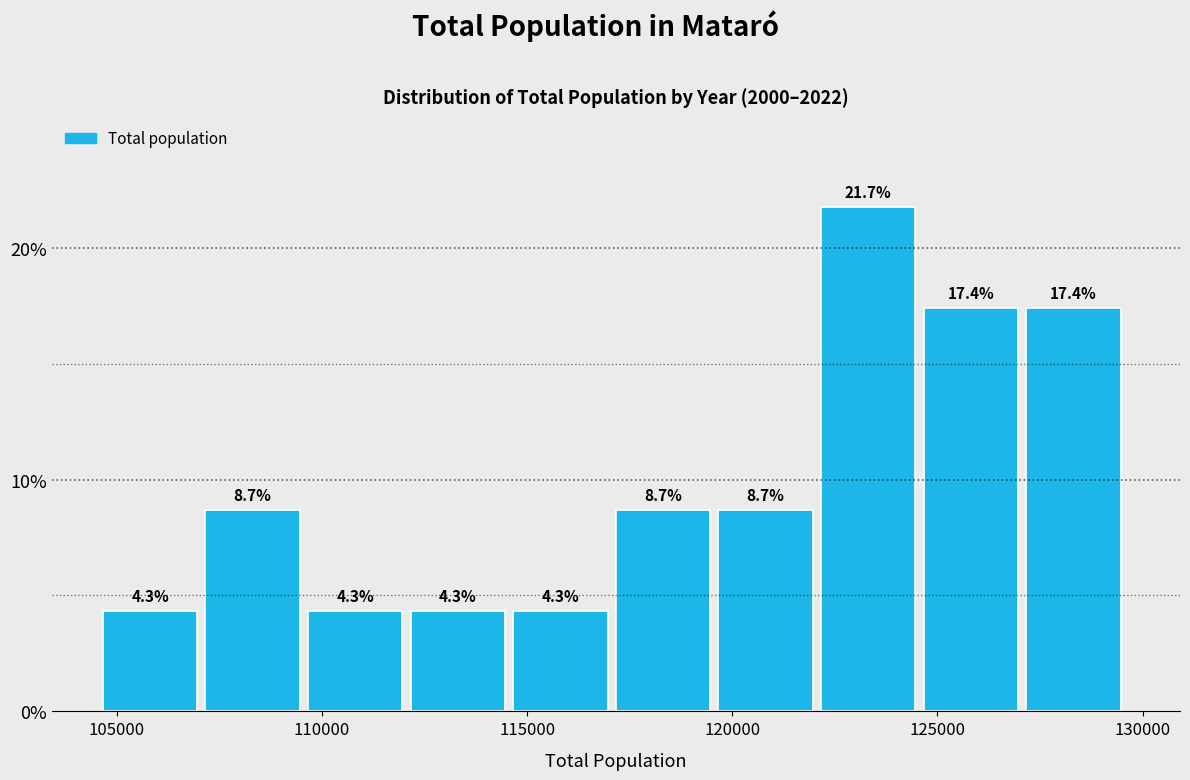

Reading left to right, list every bar in this chart as the range it spans on the x-axis followed by its height. The bar edges are not printed on the chart, so give them approximately, as read against the axis.

104500 to 107000: 4.3
107000 to 109500: 8.7
109500 to 112000: 4.3
112000 to 114500: 4.3
114500 to 117000: 4.3
117000 to 119500: 8.7
119500 to 122000: 8.7
122000 to 124500: 21.7
124500 to 127000: 17.4
127000 to 129500: 17.4